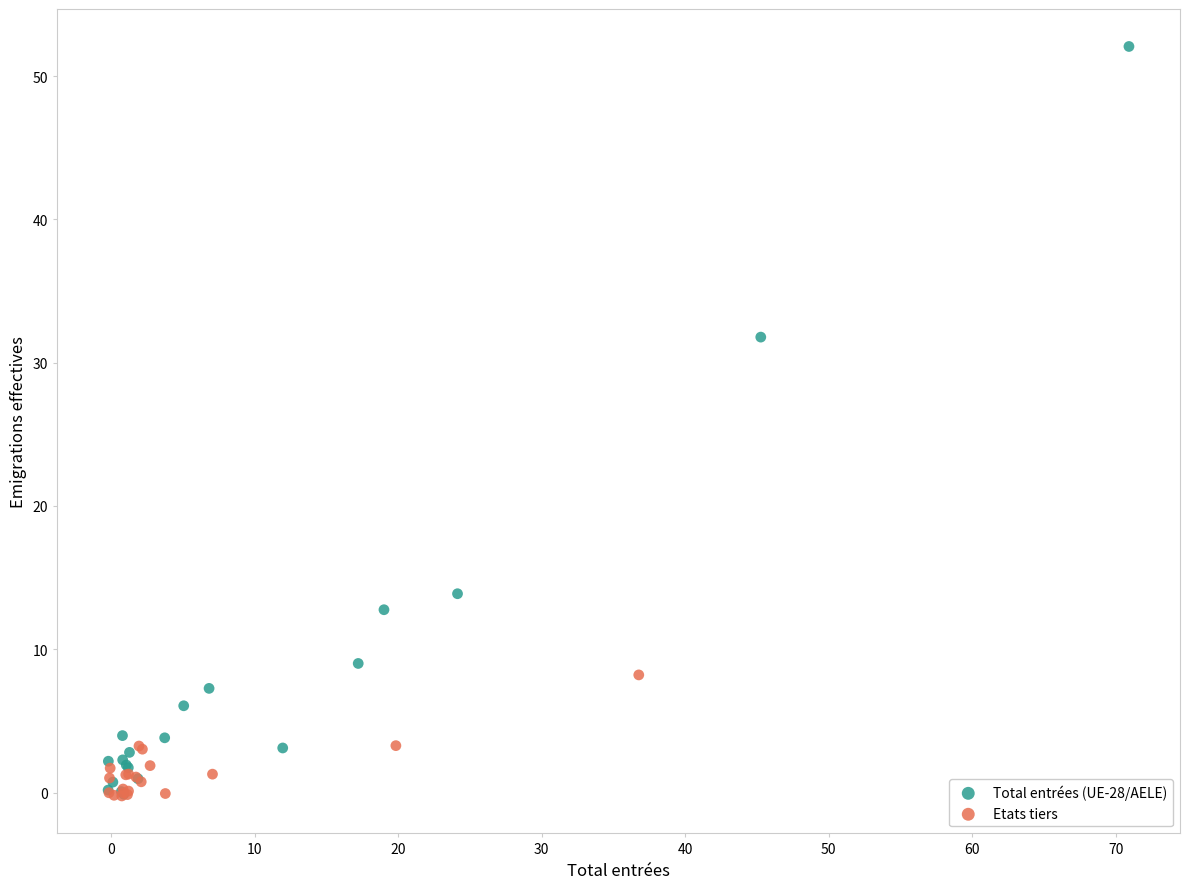

Which series contains the highest Y value?

Total entrées (UE-28/AELE)